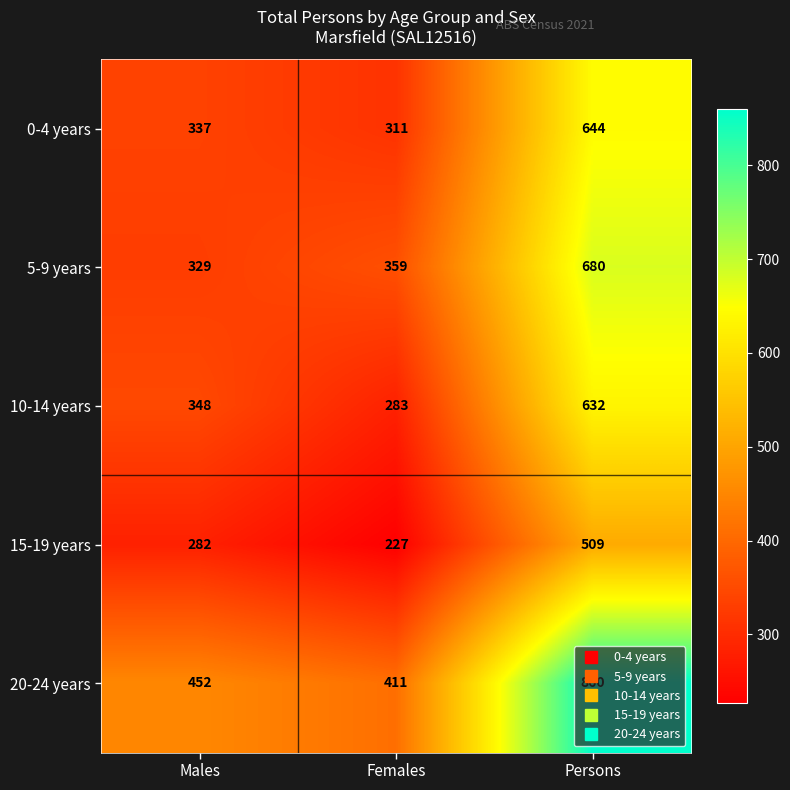

Read the 20-24 years value at Males.

452